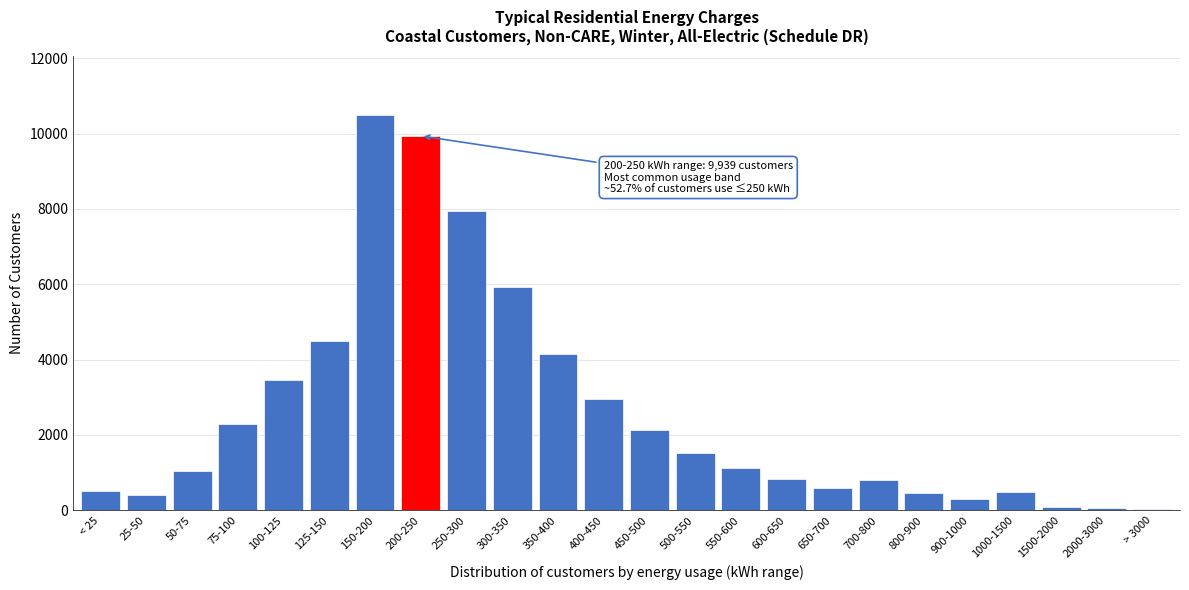

At which category does the chart reach its peak across all series?

150-200